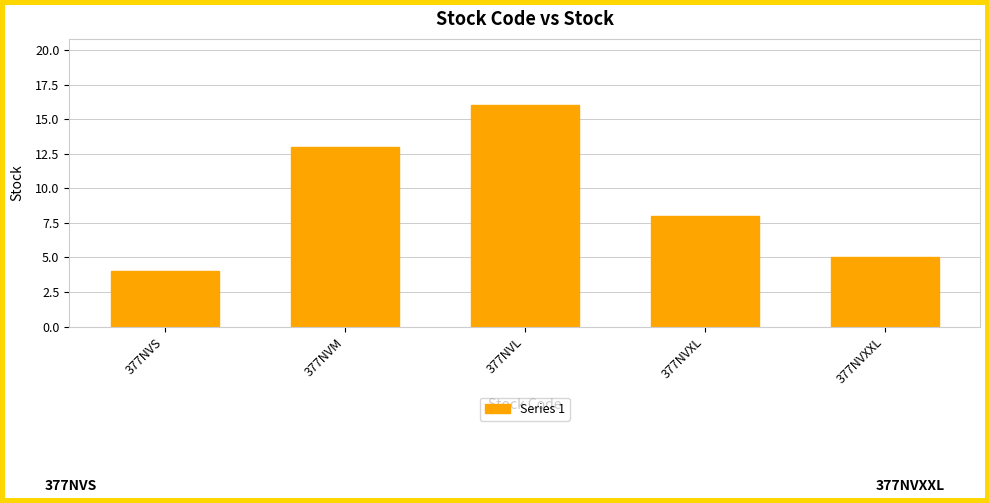

Which has a higher value, 377NVXL or 377NVL?

377NVL